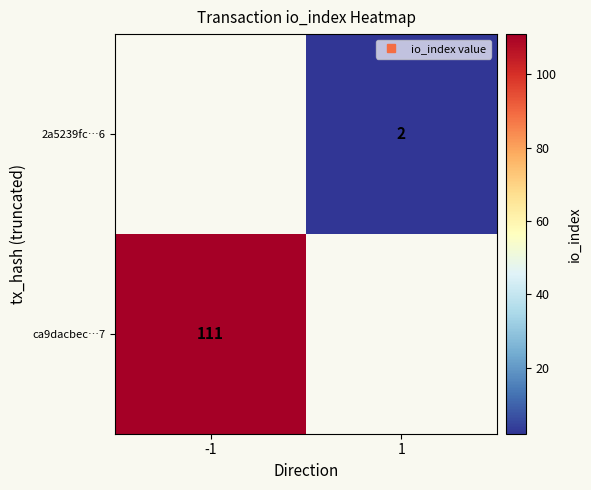

How many series are shown in this chart?

2